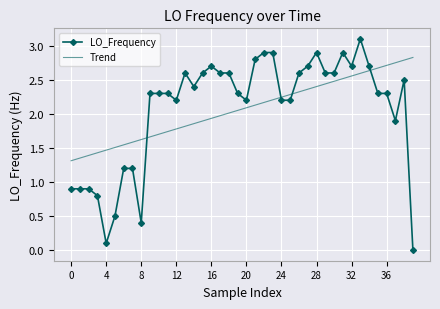

Which series has the widest spread of values?

LO_Frequency